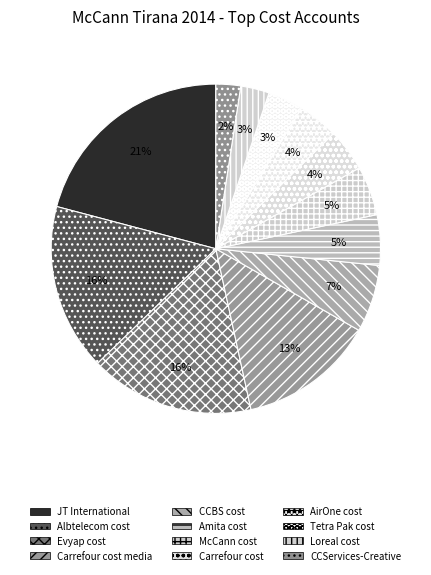

How many slices are in this pie chart?

12